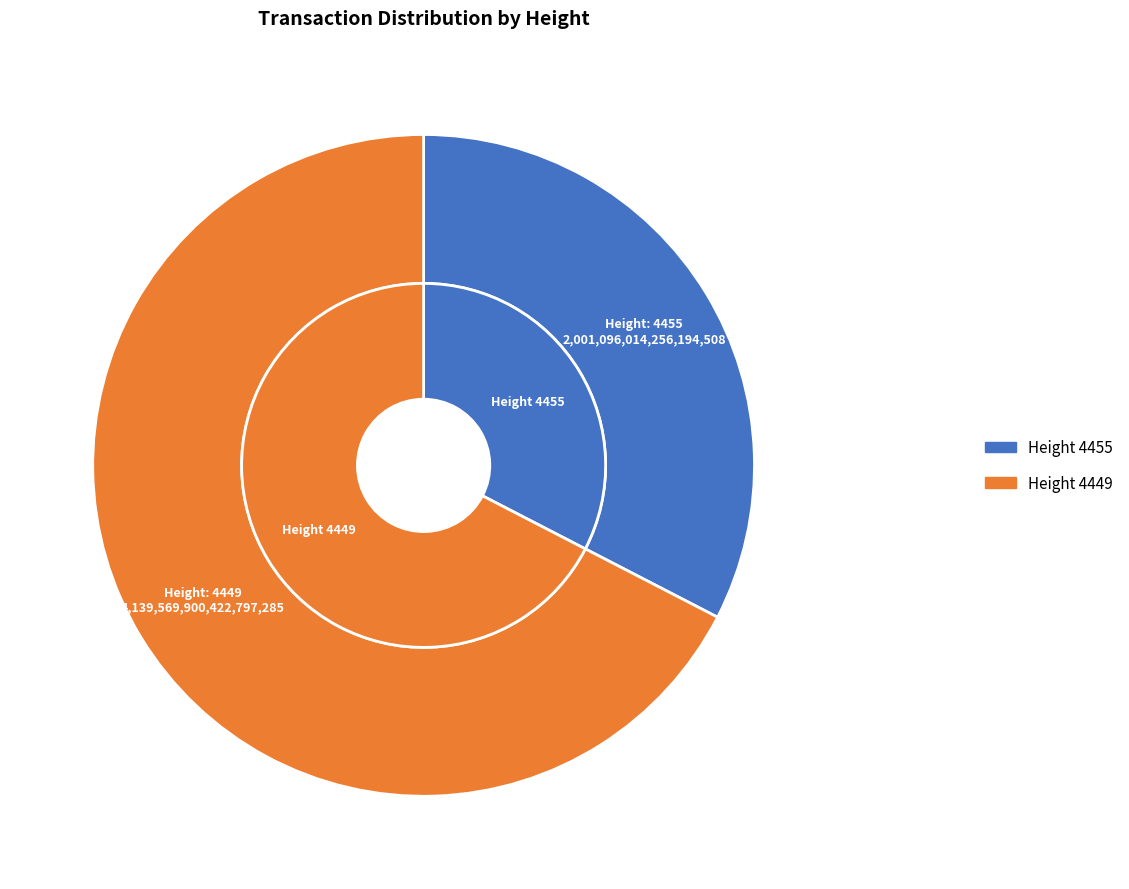

How many slices are in this pie chart?

2